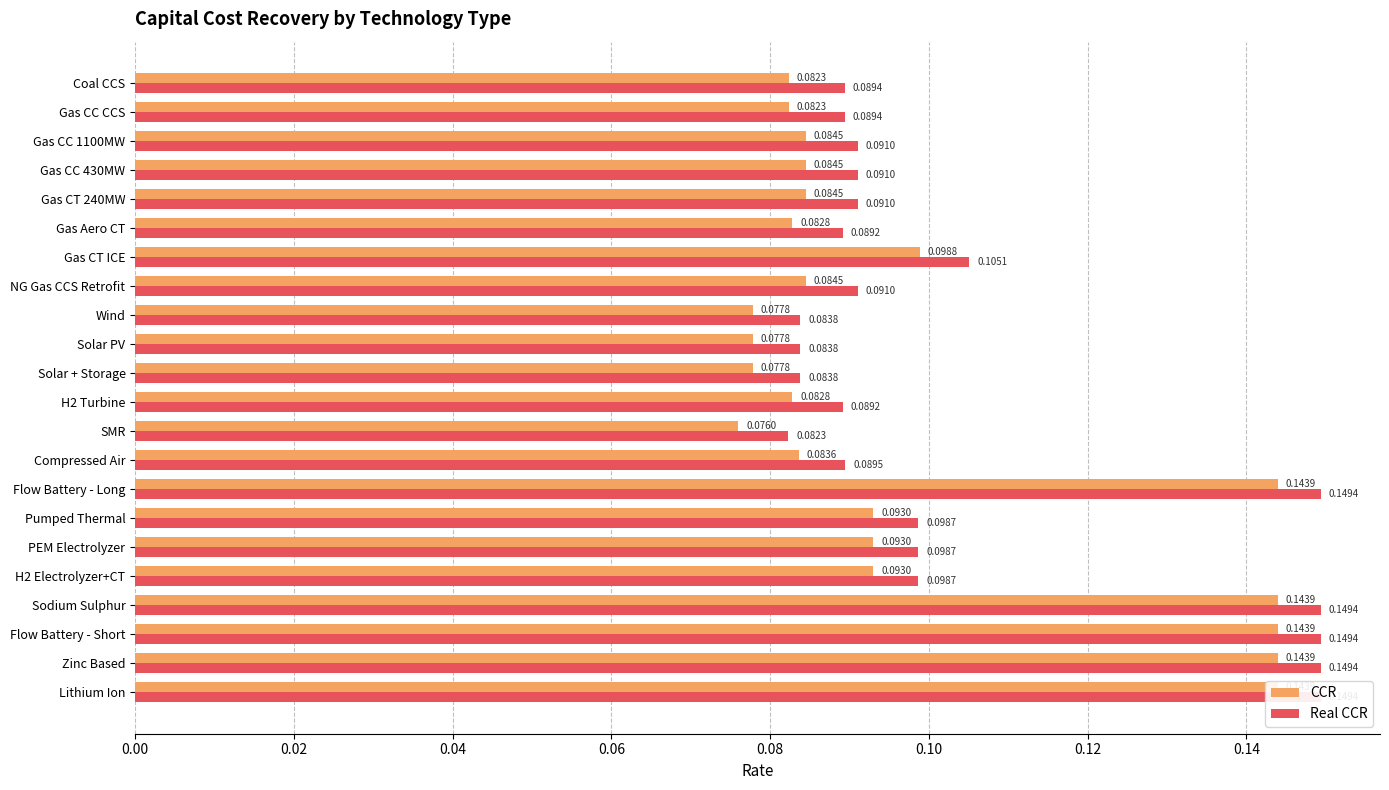

Which has a higher value, Sodium Sulphur or NG Gas CCS Retrofit?

Sodium Sulphur